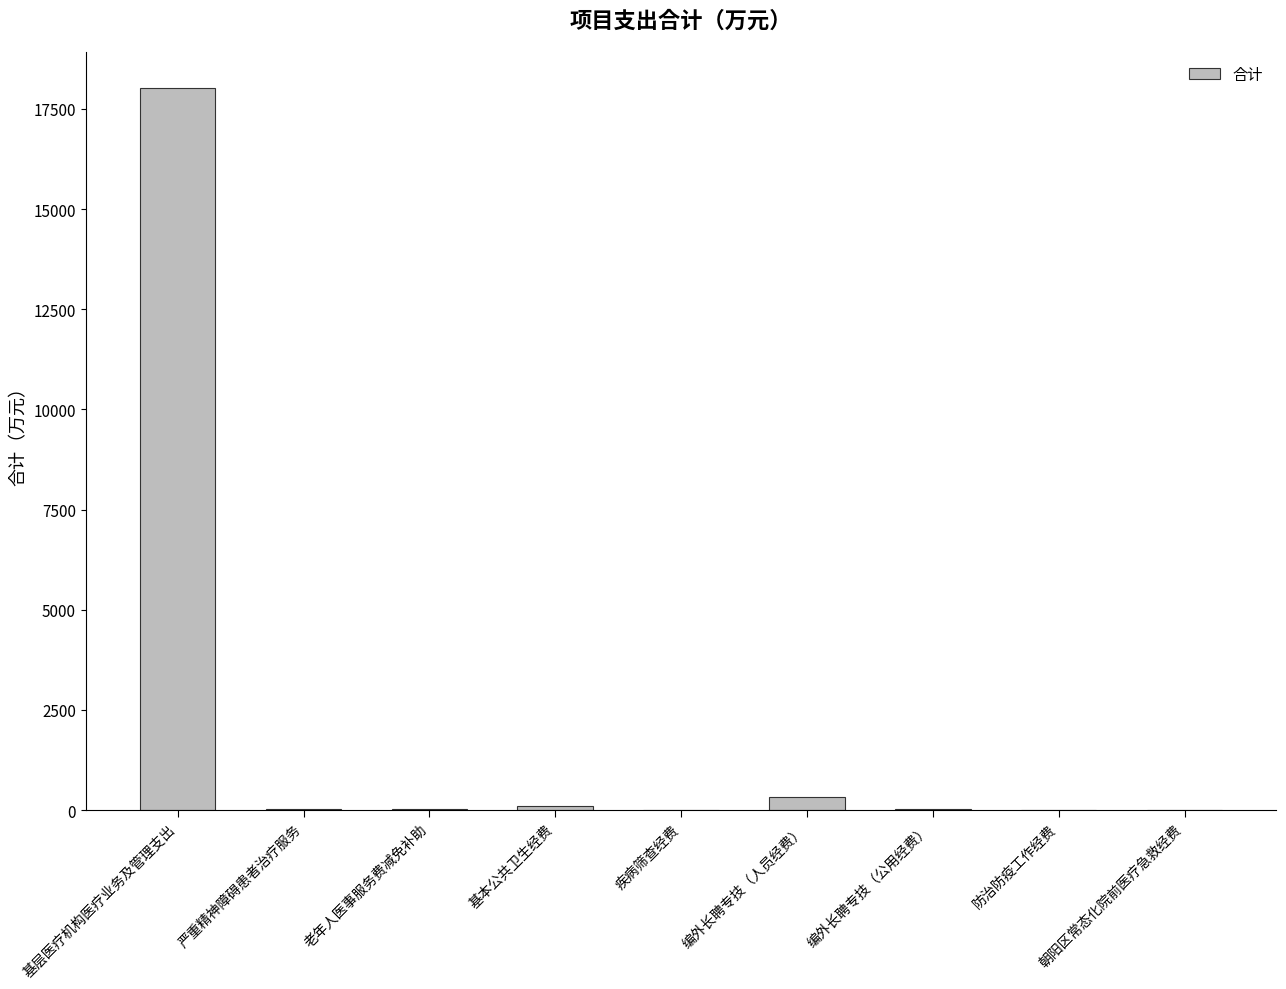

Between 防治防疫工作经费 and 基层医疗机构医疗业务及管理支出, which is larger?

基层医疗机构医疗业务及管理支出